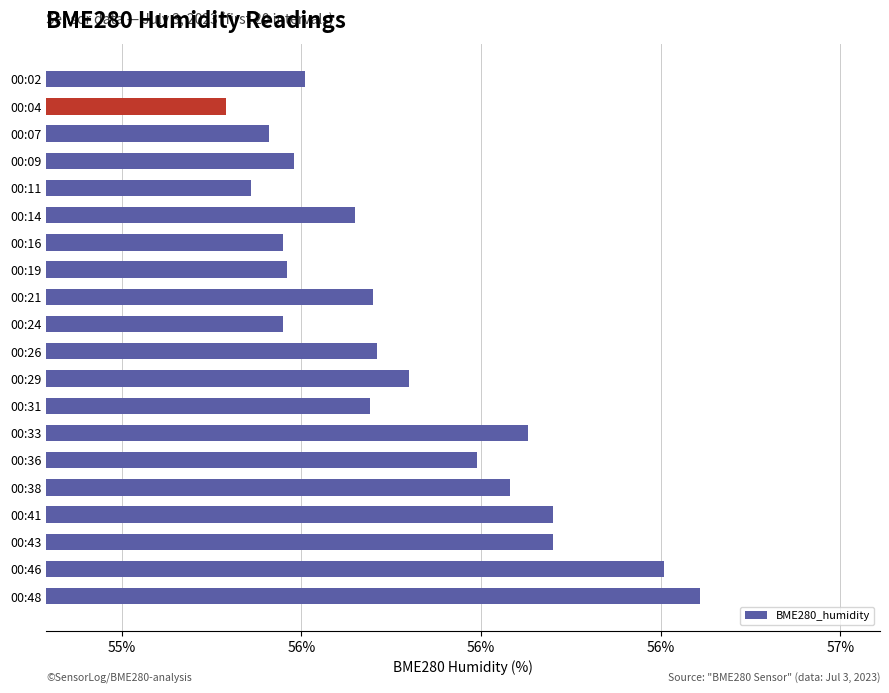

What is the maximum value shown in the chart?

56.6